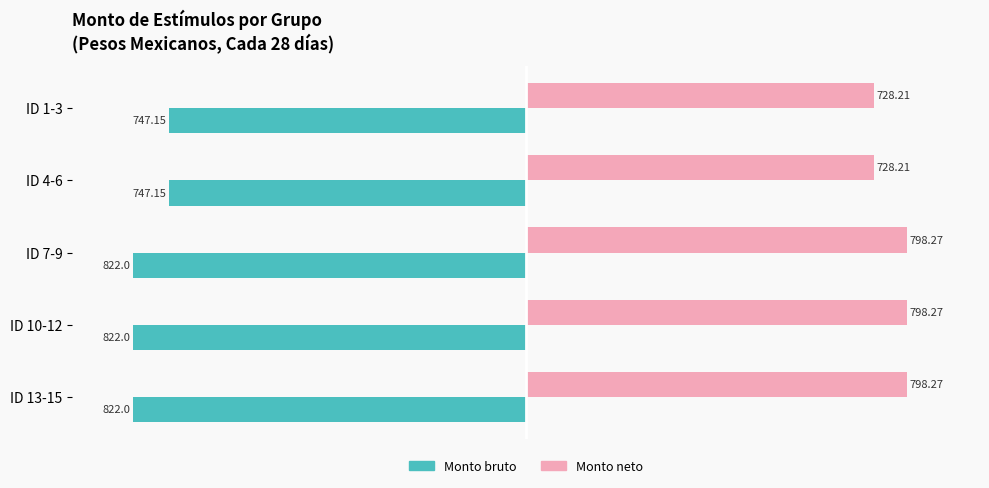

Is the value of Monto neto at ID 10-12 greater than the value of Monto bruto at ID 1-3?

Yes